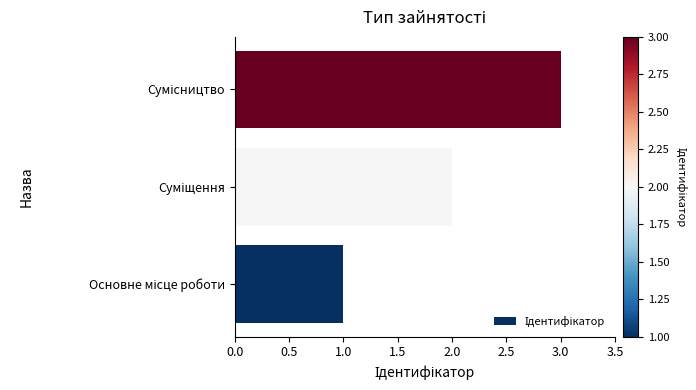

What is the sum of all values?

6